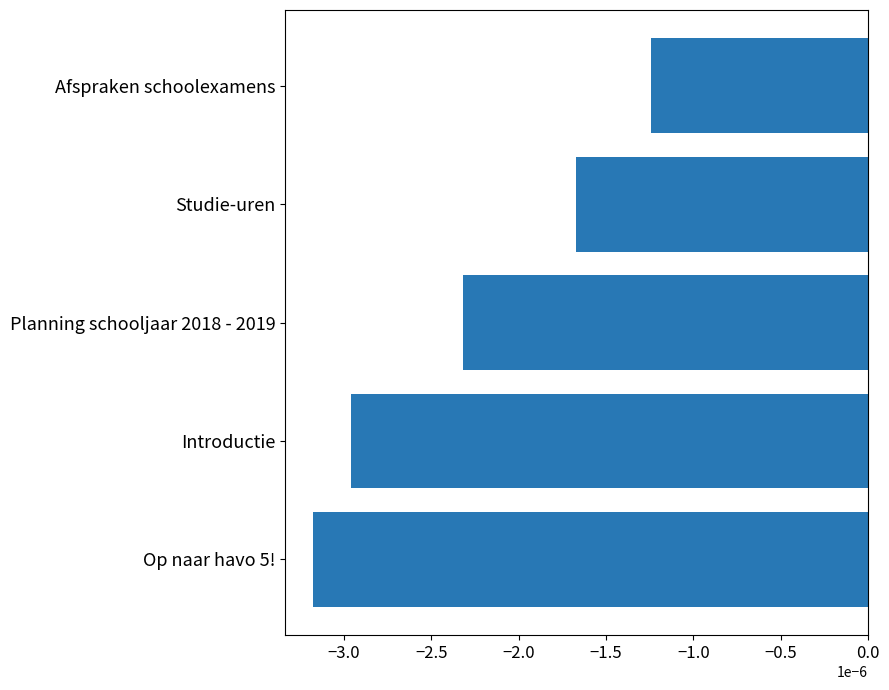

Which label corresponds to the largest value in the chart?

Afspraken schoolexamens